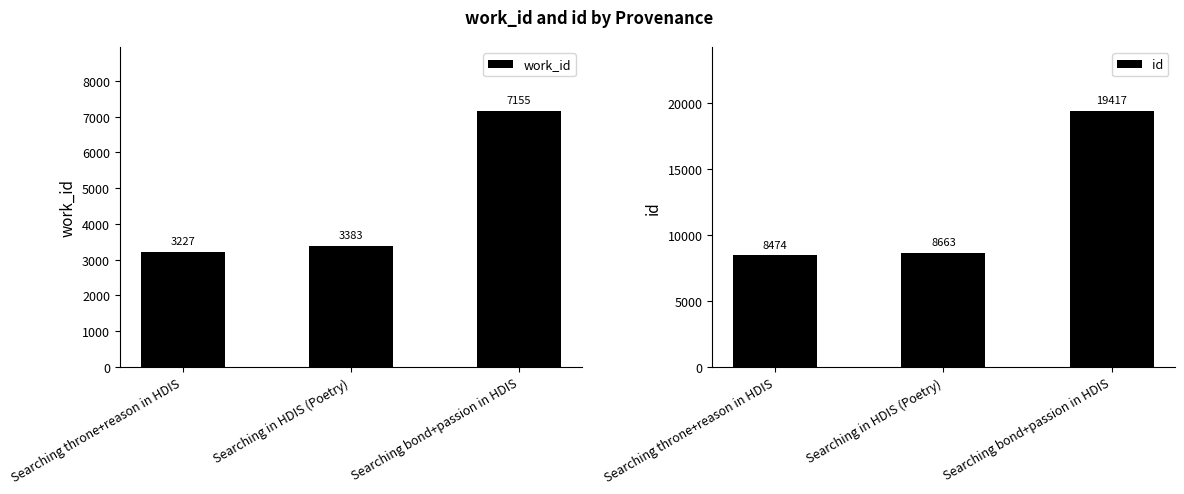

What is the value of the work_id bar at the 1st from the left?

3227